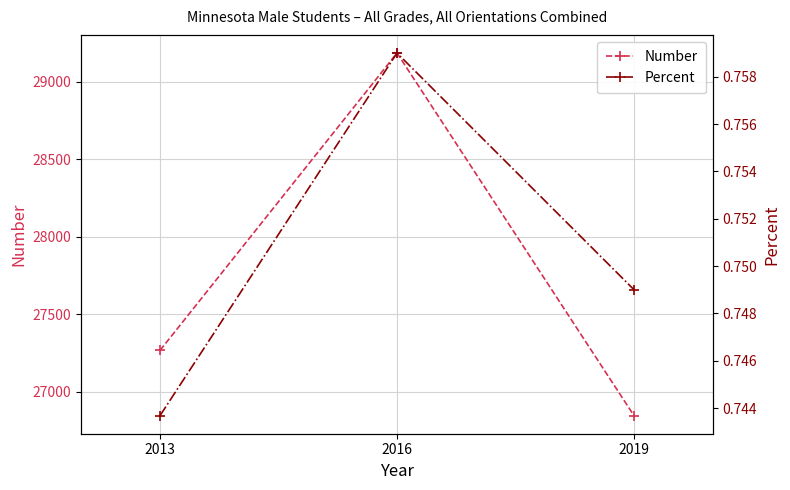

Which category has the highest value in the Percent series?

2016